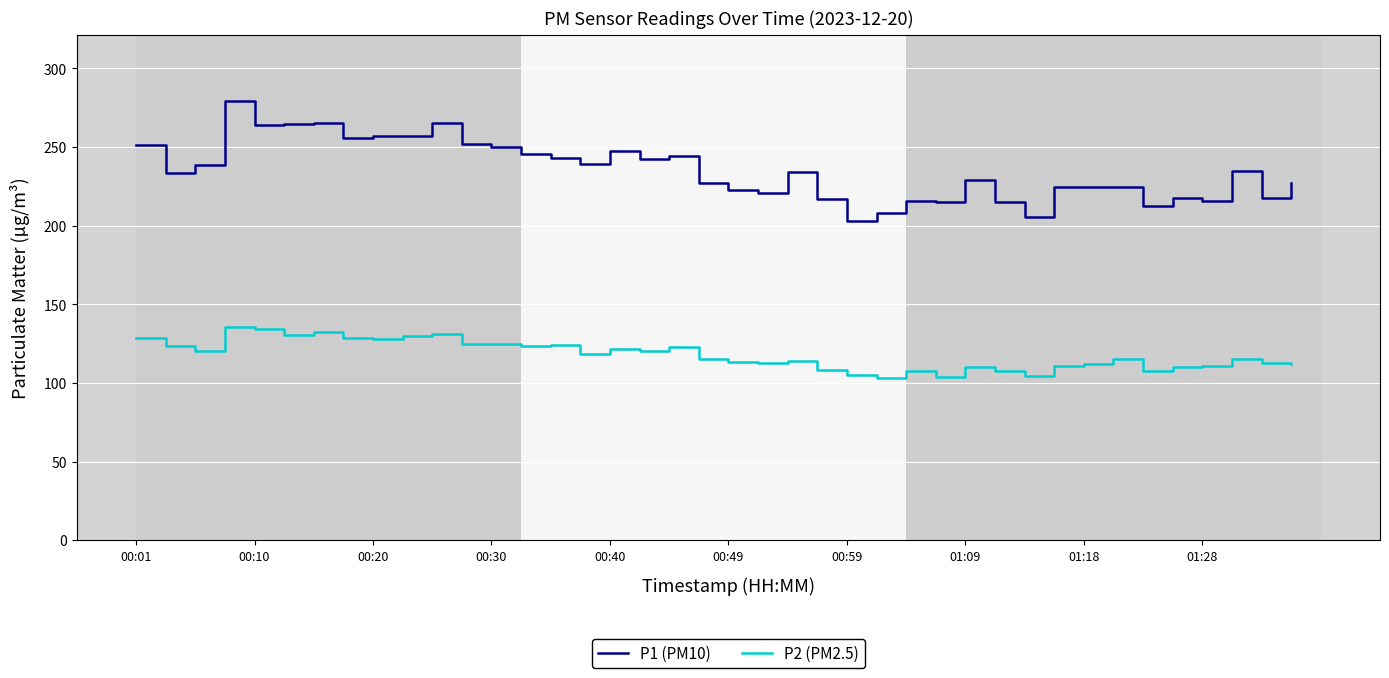

What is the difference between the maximum and second lowest values in the P1 (PM10) series?

74.1